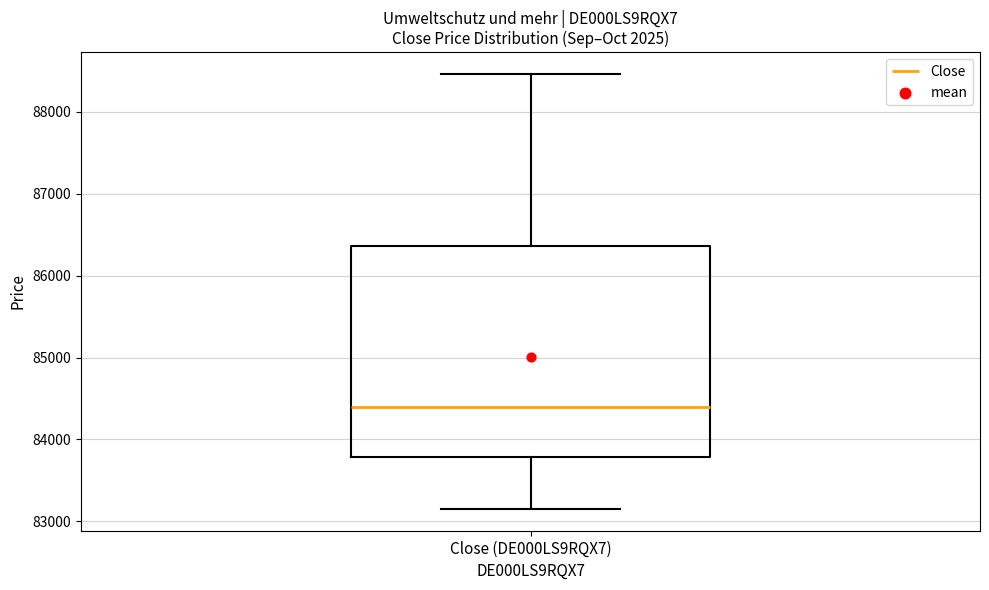

Read this box plot against the y-axis: the position of the median line, the range covered by the box, and the ends of both whiskers. The values are not printed on the chart, so give them approximately, as read against the axis.

median 84400, box 83800 to 86400, whiskers 83200 to 88500